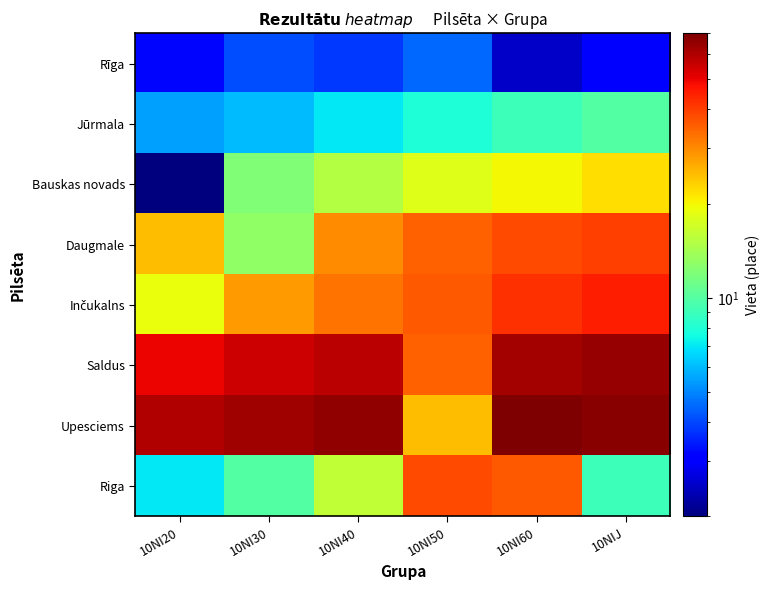

Rank the series by their maximum value, from highest to lowest.

Upesciems, Saldus, Inčukalns, Daugmale, Riga, Bauskas novads, Jūrmala, Rīga